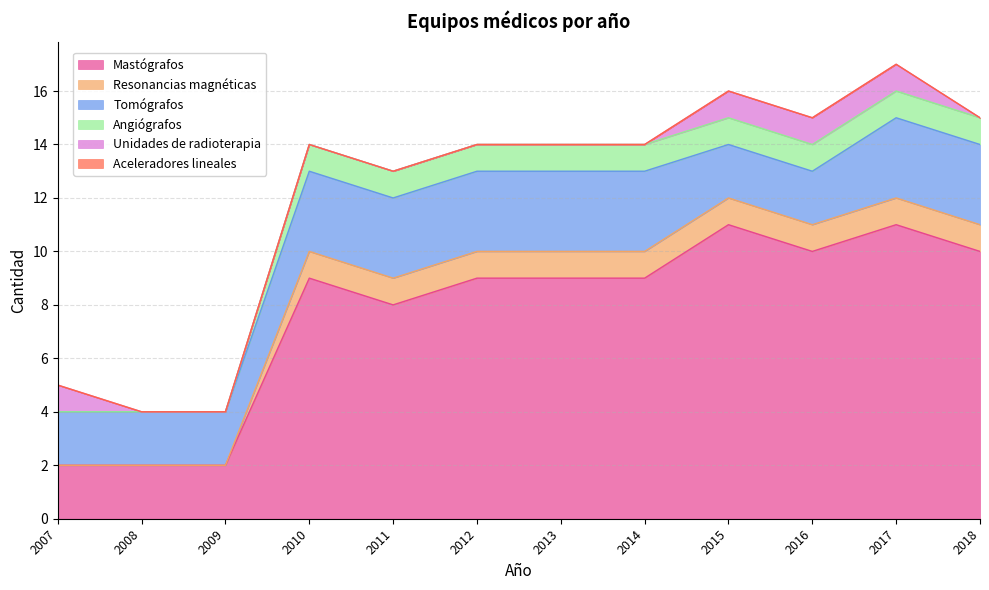

How many lines are shown in the chart?

6